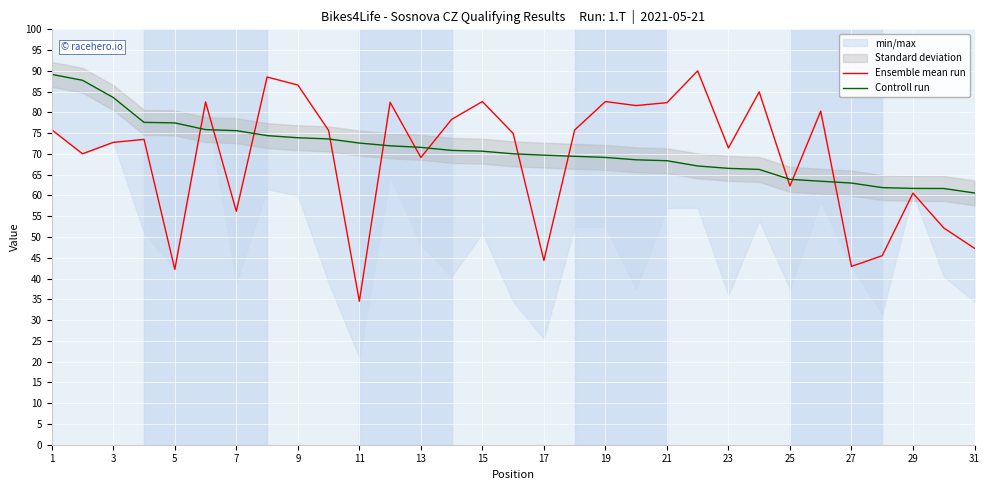

The value of Ensemble mean run at 1 is 75.8. True or false?

True